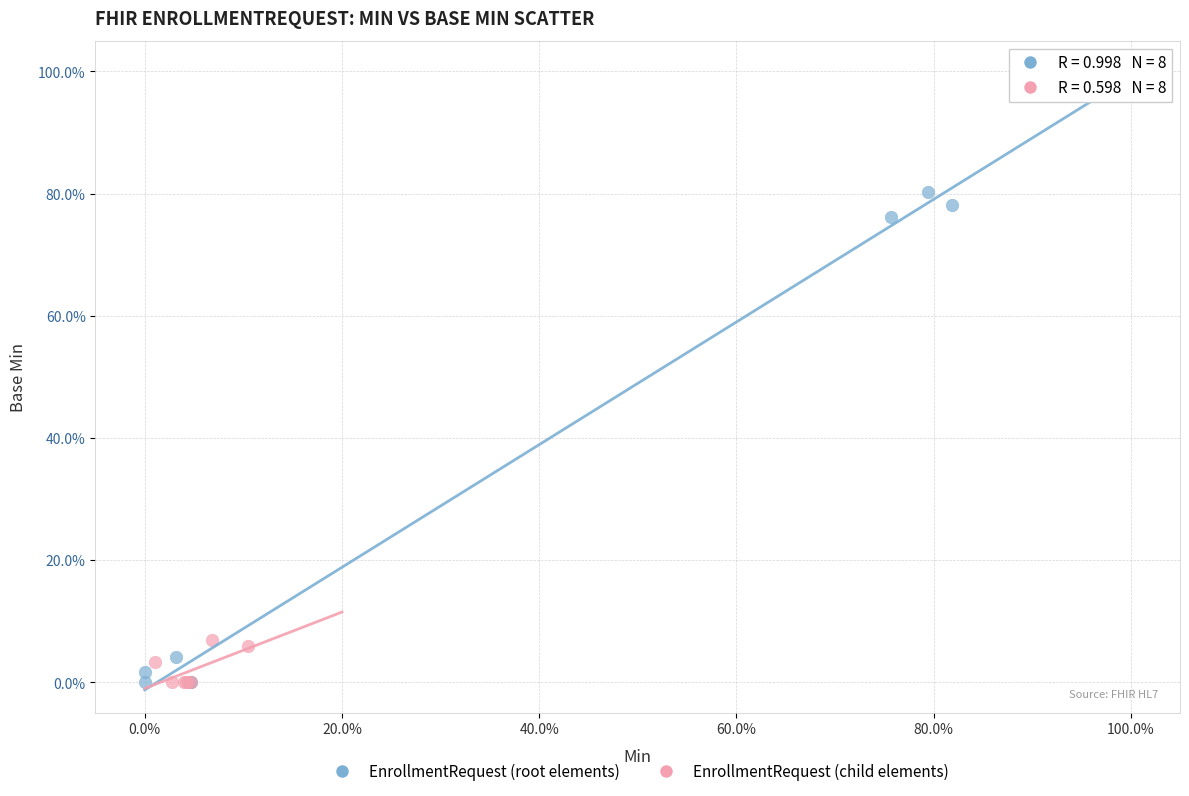

What are all the series names shown in the legend?

EnrollmentRequest (root elements), EnrollmentRequest (child elements)